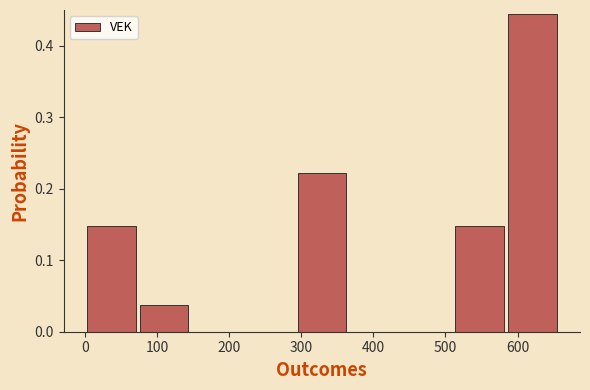

What is the height of the bar covering 0 to 73 on the x-axis? Neither the bar edges nor the heights are printed on the chart, so give them approximately, as read against the axes.

0.15